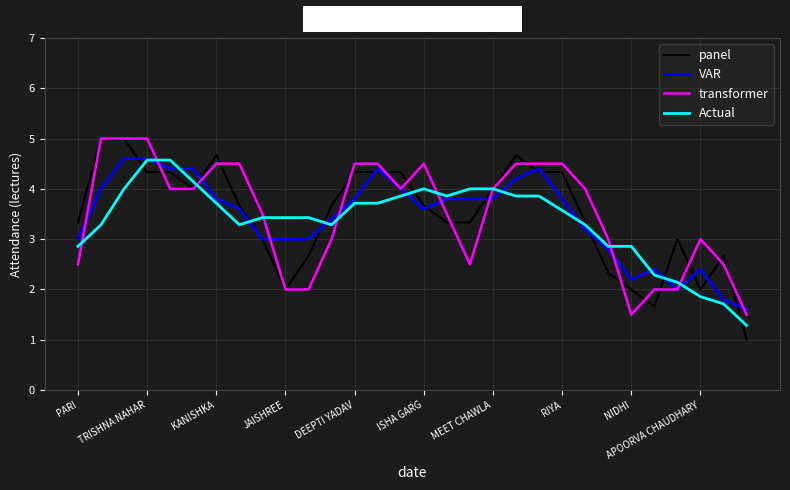

What is the minimum value shown in the chart?

1.0